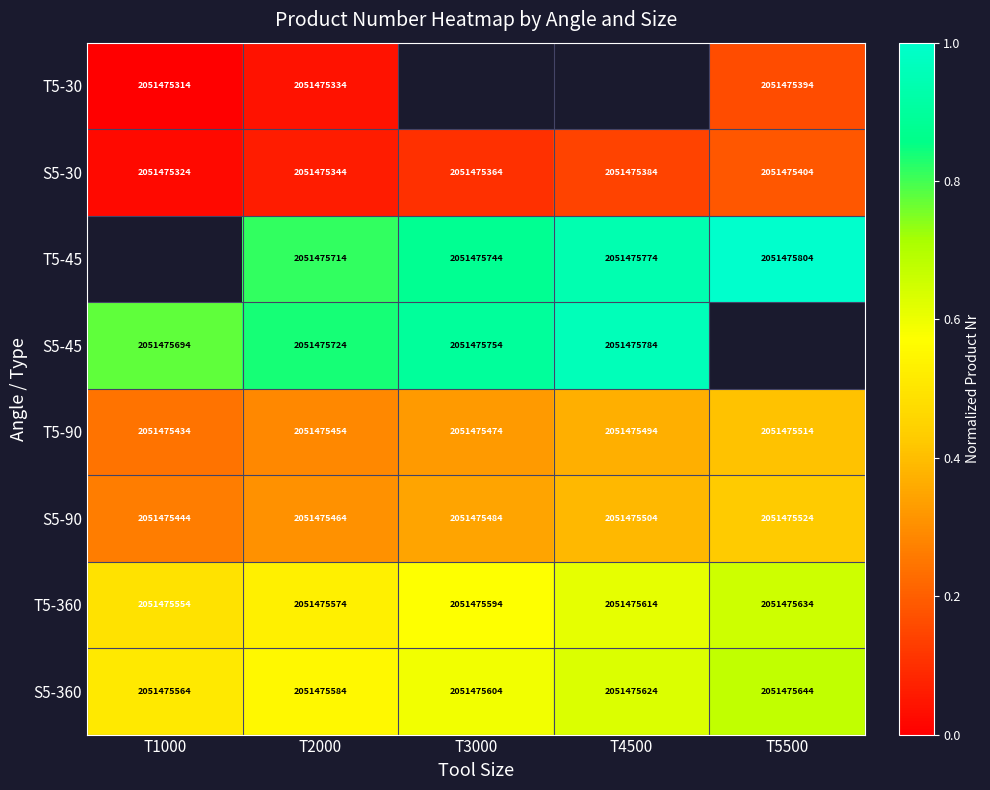

What is the difference between the second highest and second lowest values in the S5-30 series?

40